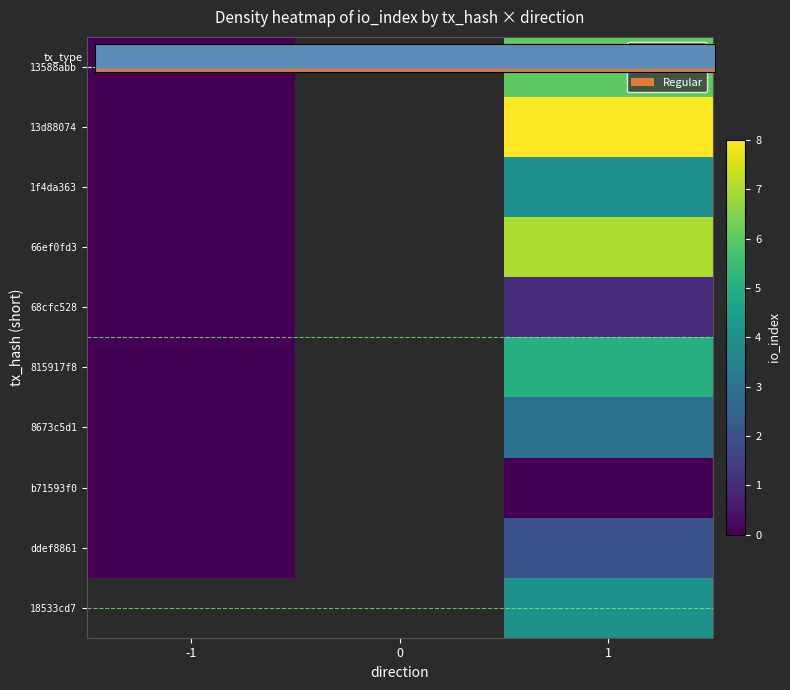

At which category is the sum across all series the highest?

1